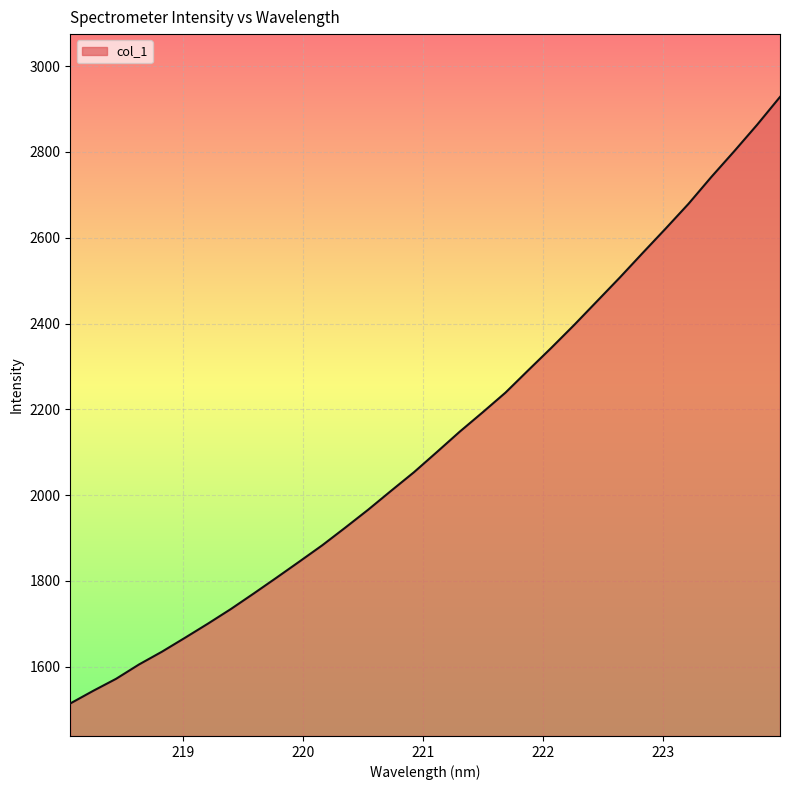

What is the greatest value displayed?

2928.0